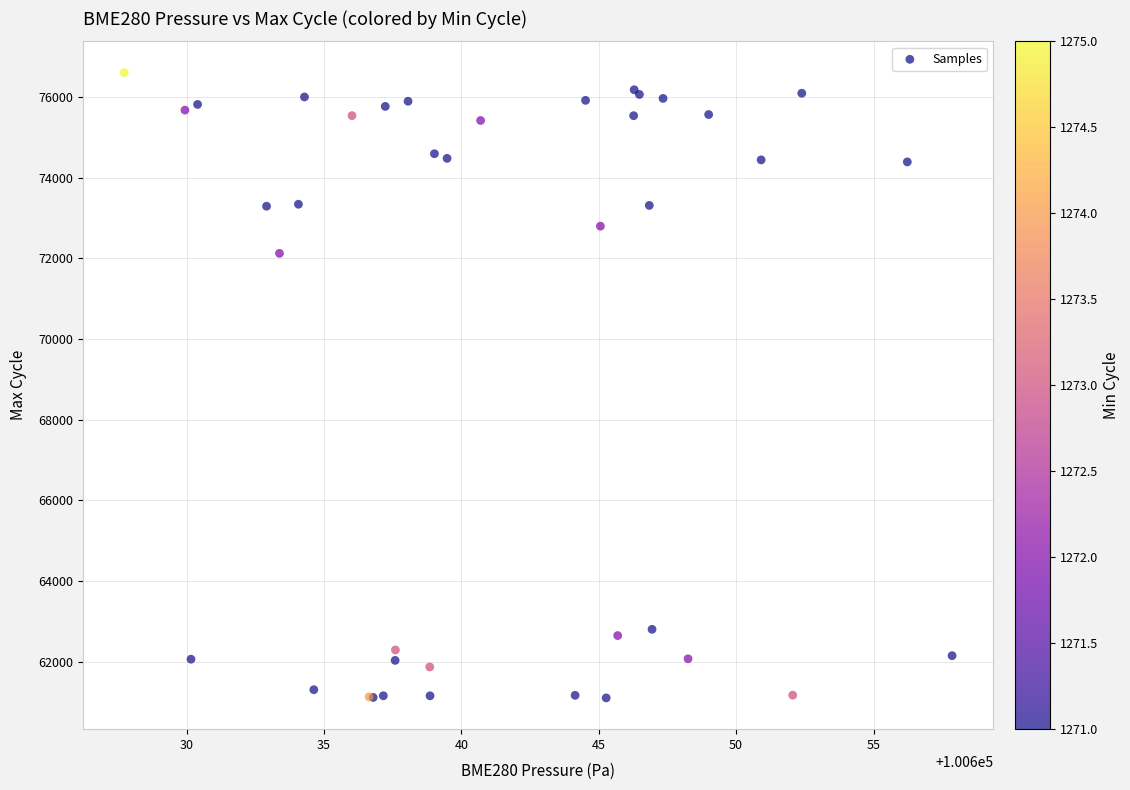

What Y value in the scatter plot is closest to 68853?

72124